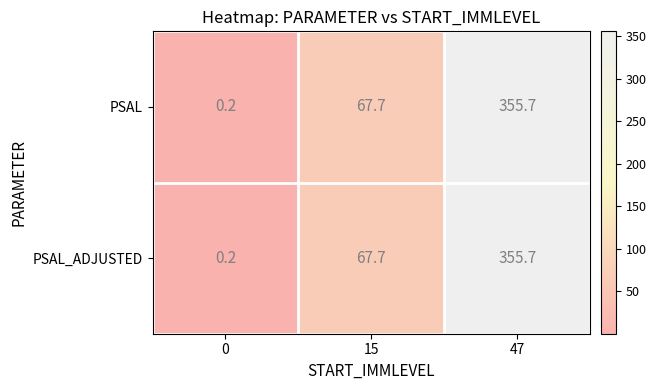

The PSAL series shows 0.2 at 0. True or false?

True